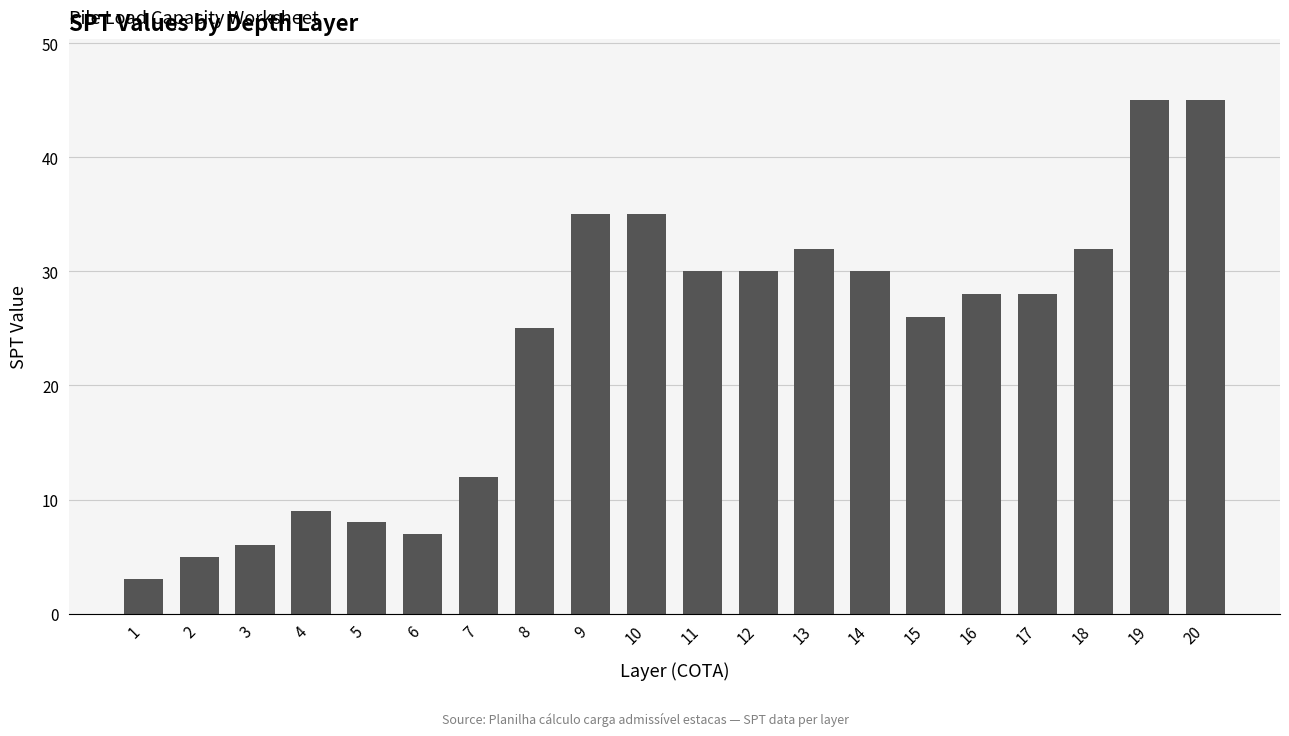

Is it true that the value at 8 is 25?

True